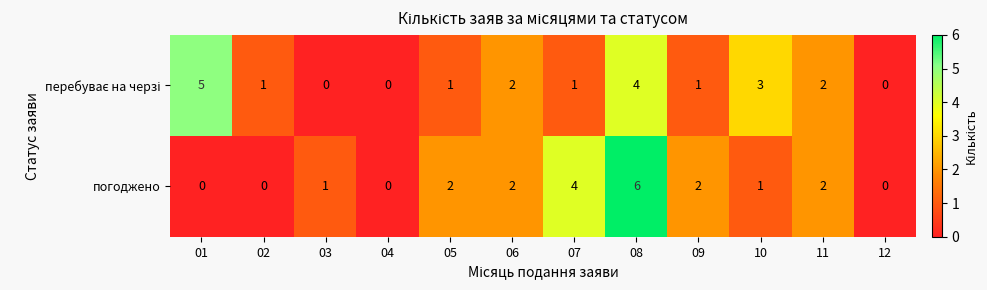

Which series changed the most between 04 and 07?

погоджено